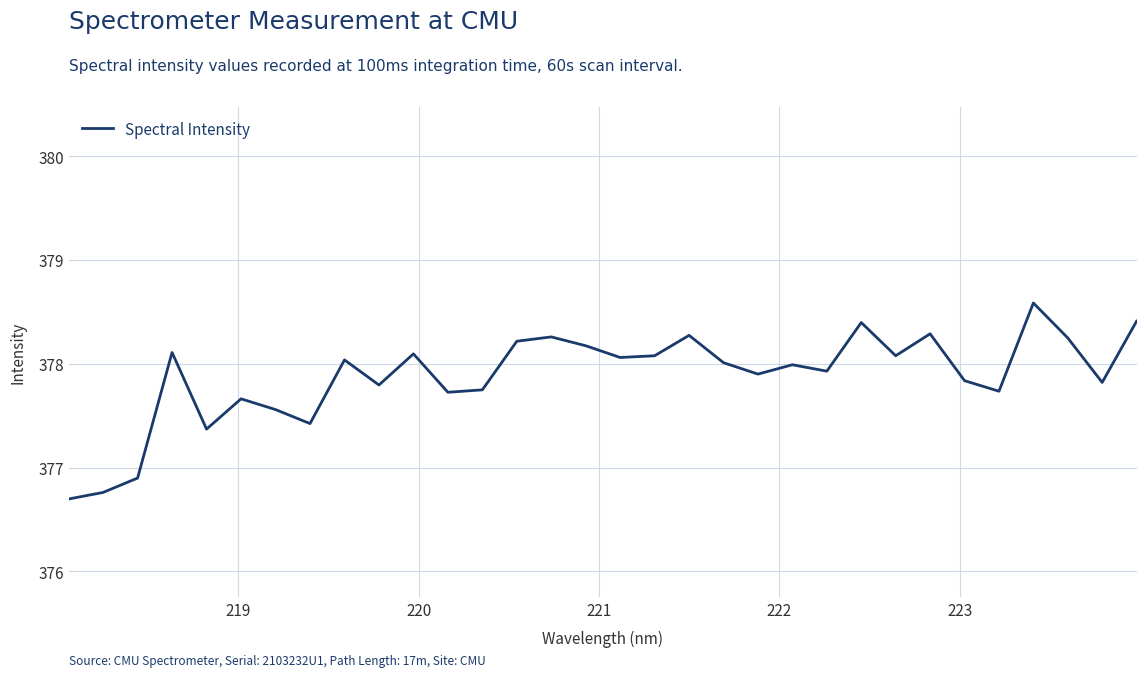

What is the smallest value displayed?

376.7